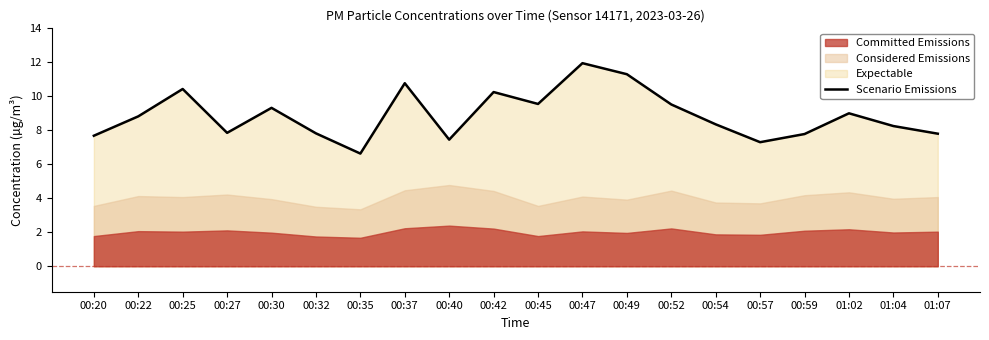

What is the maximum value shown in the chart?

11.9